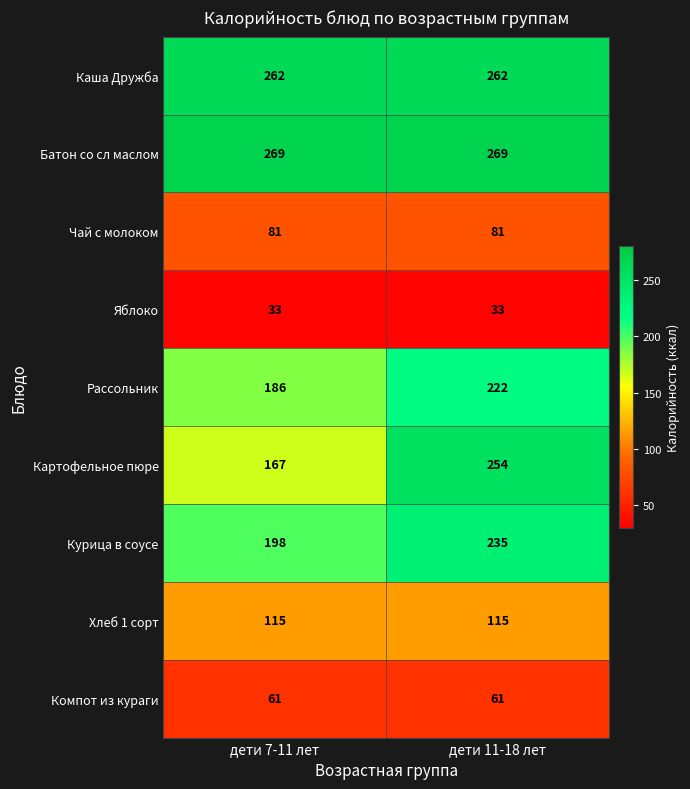

What is the sum of all Курица в соусе values?

433